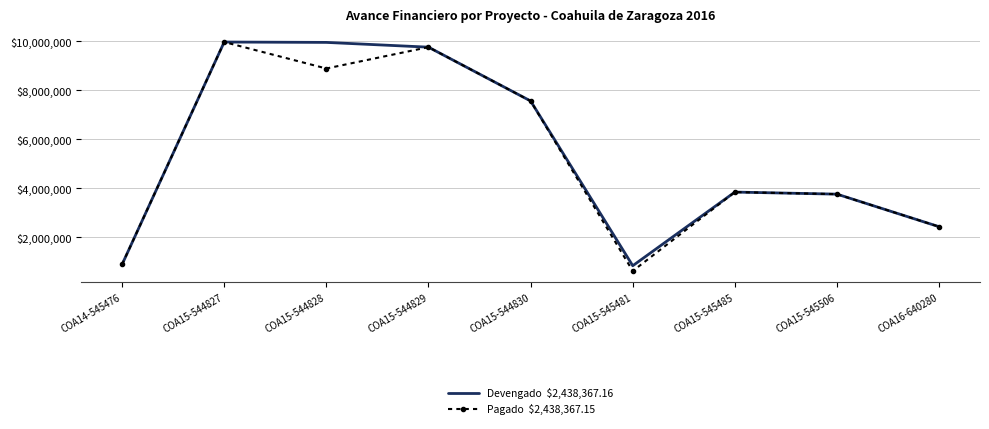

What is the minimum value shown in the chart?

630548.8